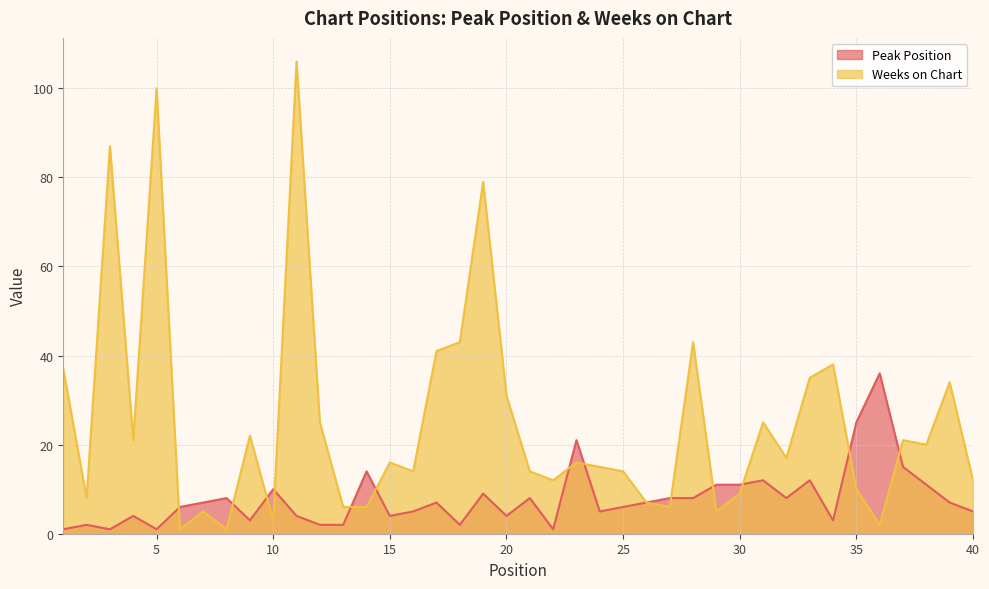

Where is the first local maximum for Peak Position?

2